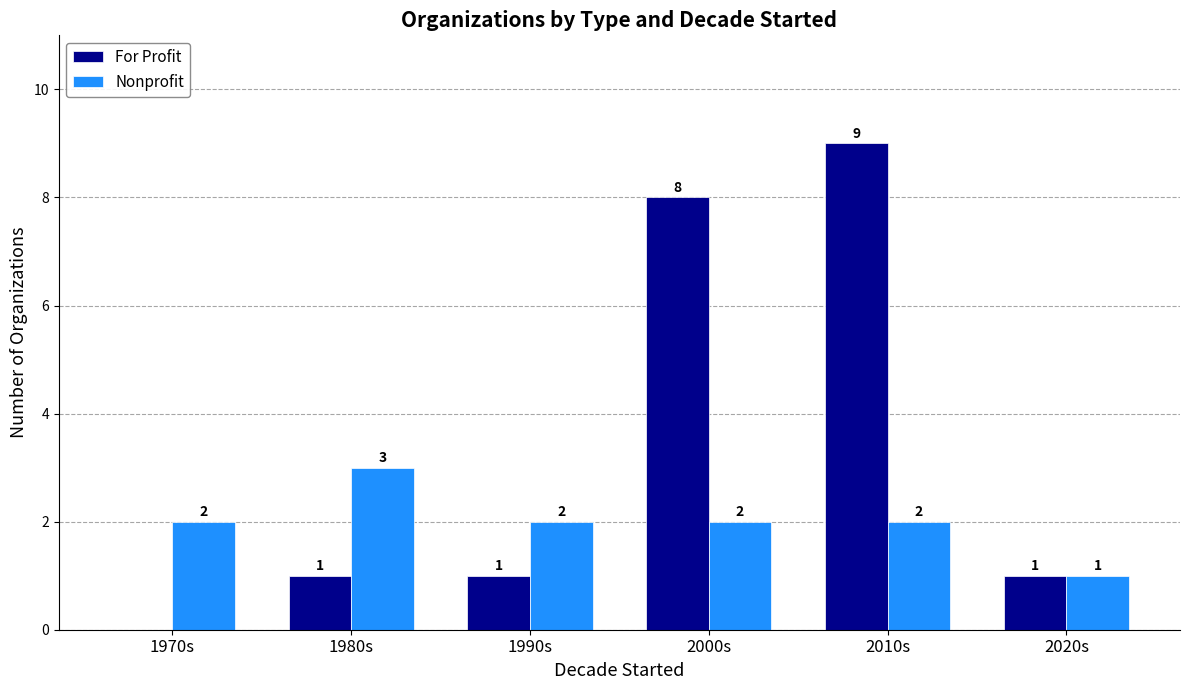

Reading right to left, transcribe all the data shown in this chart.

For Profit: 2020s=1	2010s=9	2000s=8	1990s=1	1980s=1	1970s=0
Nonprofit: 2020s=1	2010s=2	2000s=2	1990s=2	1980s=3	1970s=2